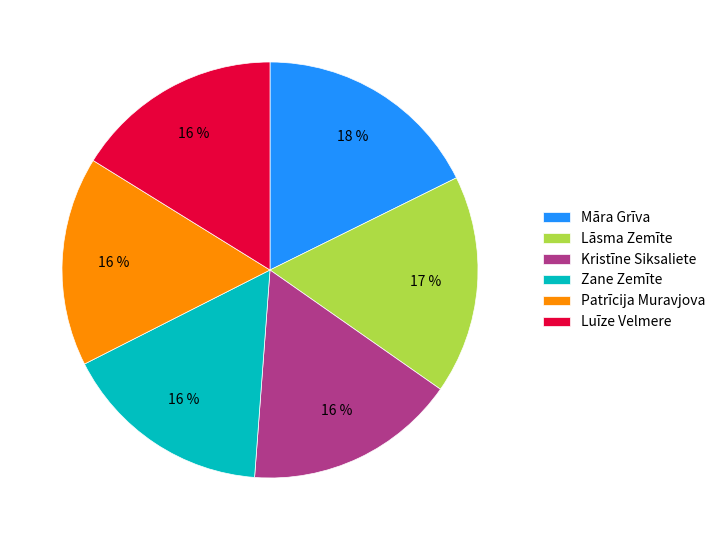

Is Luīze Velmere the majority of the pie?

No